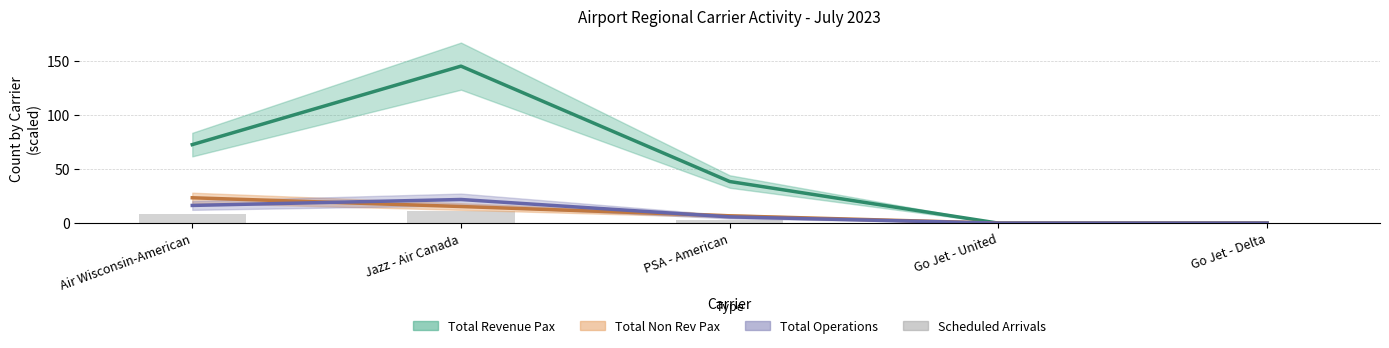

What is the sum of the values at Air Wisconsin-American and Jazz - Air Canada?

19.2